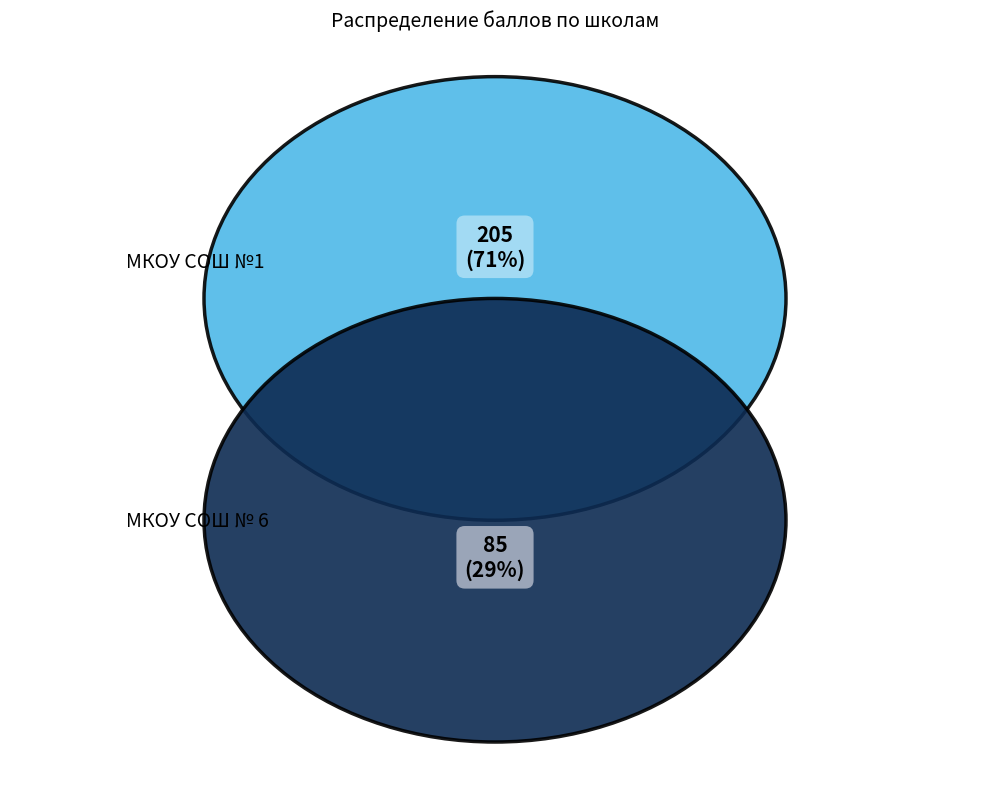

The МКОУ СОШ № 6 slice represents 29% of the pie. True or false?

True